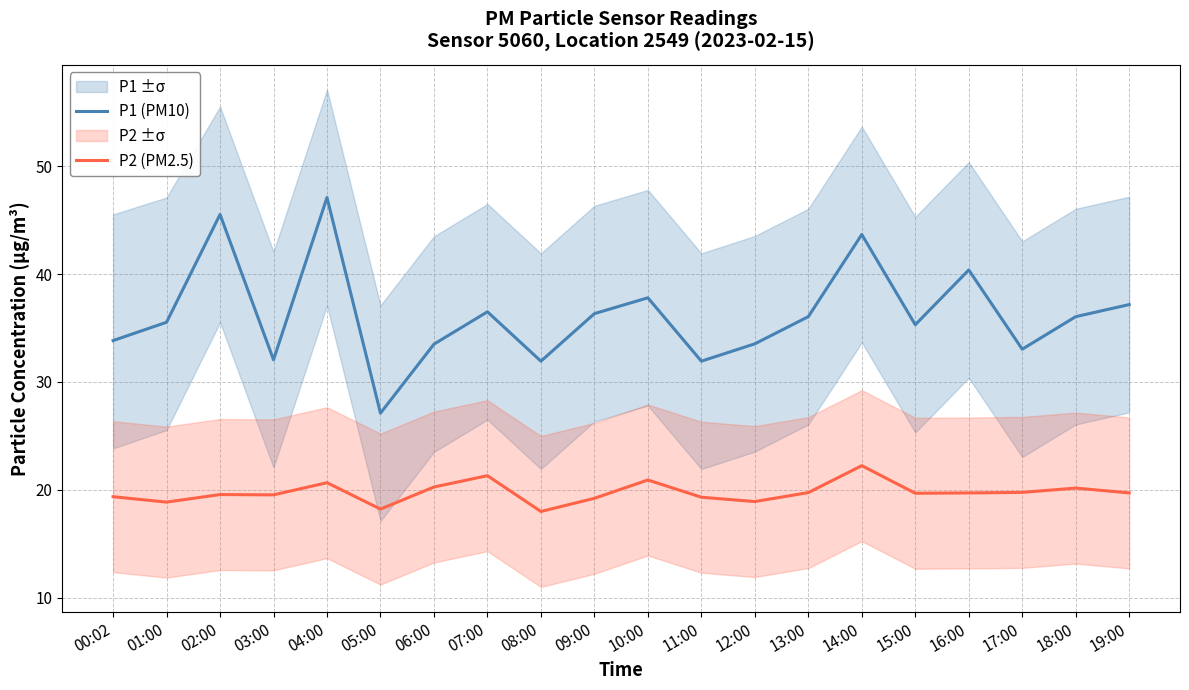

What is the value of the P1 (PM10) point at the 2nd from the left?

35.5